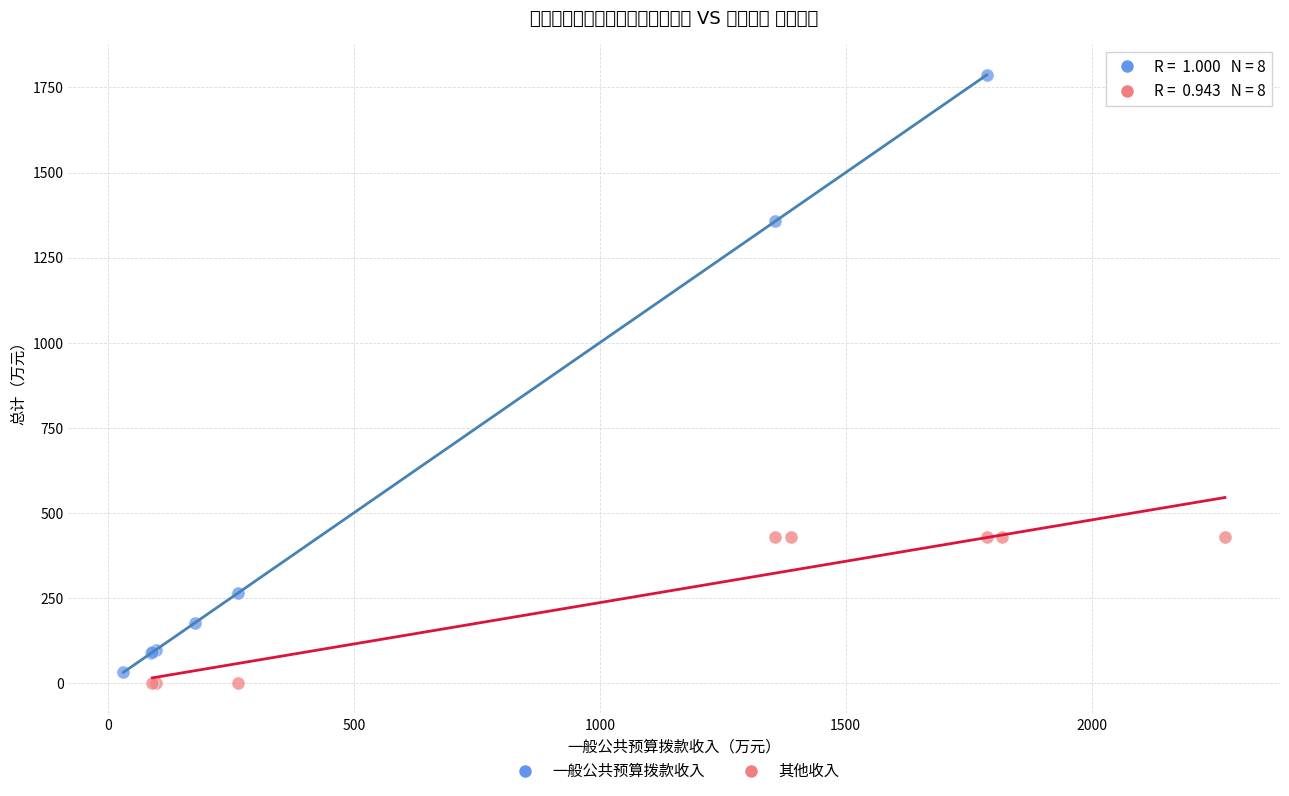

Which series reaches the maximum Y coordinate?

一般公共预算拨款收入